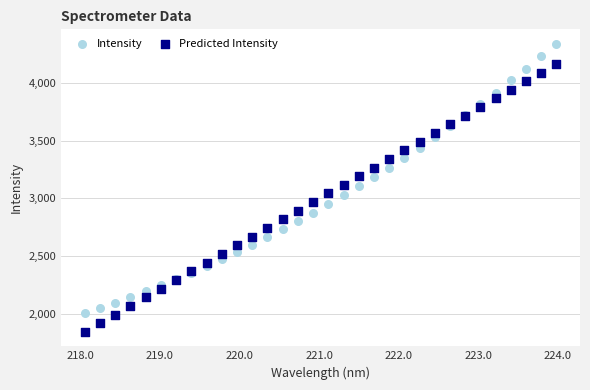

What is the X range (max minus min) for the scatter plot?

5.9